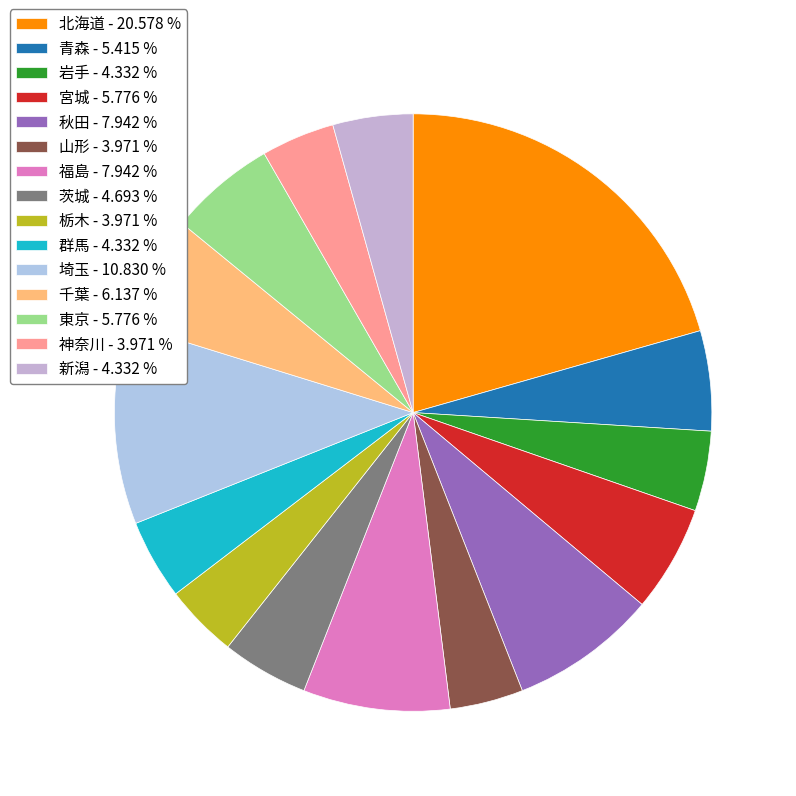

Which category has the biggest portion of the pie?

北海道